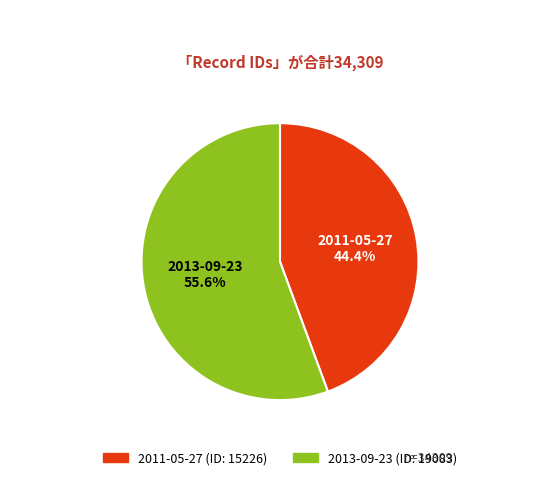

Is it true that 2013-09-23 is 64% of the pie?

False